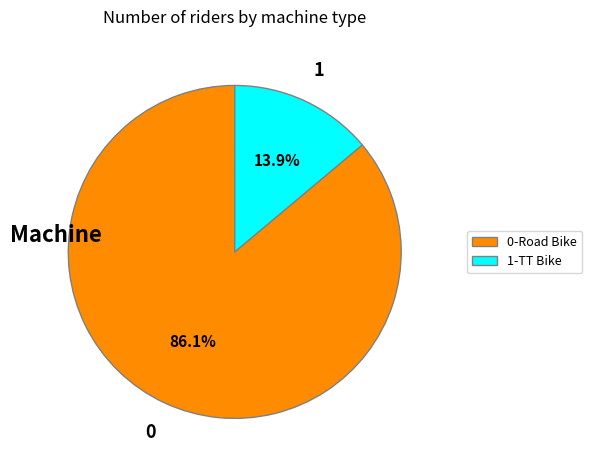

Count the number of slices in the pie.

2